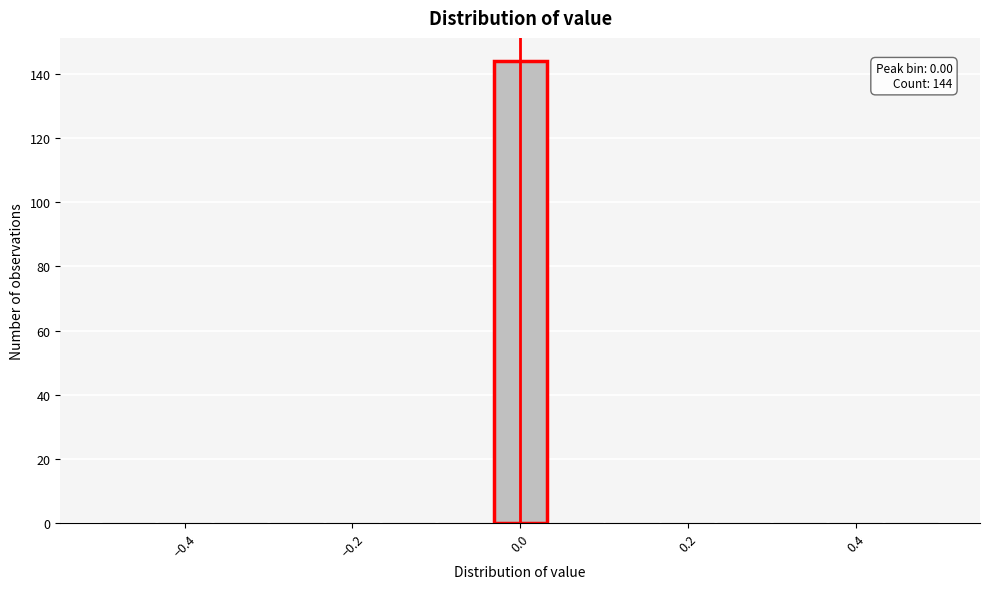

Read against the x-axis, roughly where is the centre of the tallest bar?

0.00